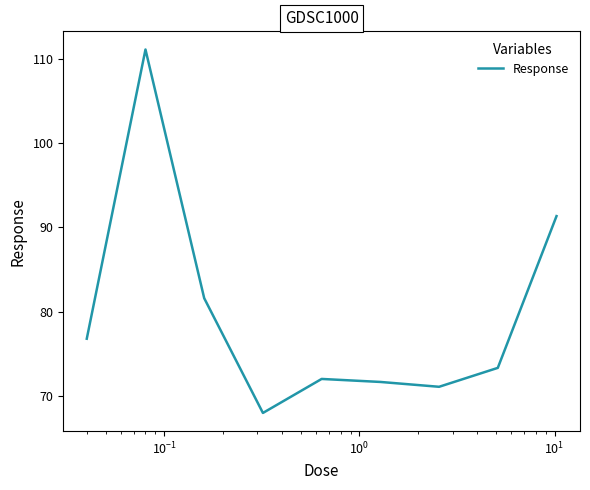

Is this an area chart (filled region under the line)?

No